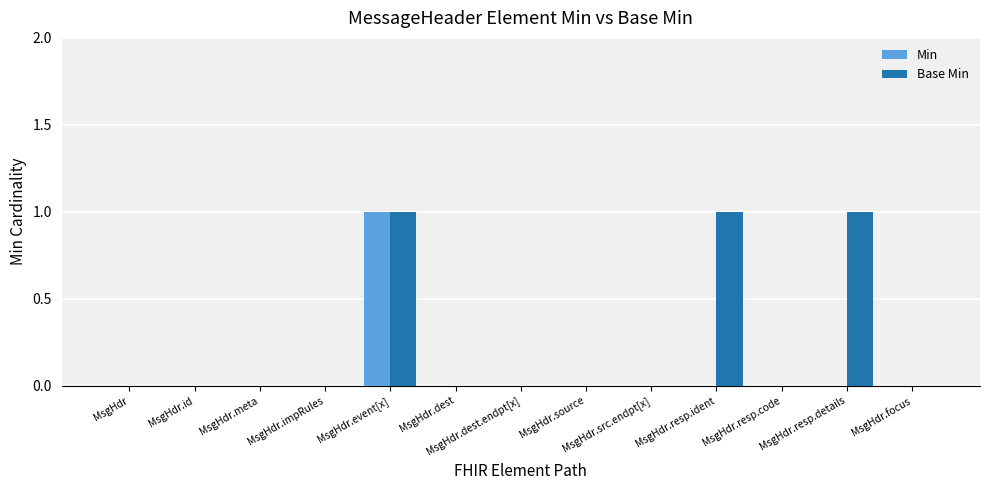

True or false: Base Min has a value of 0 at MsgHdr.meta.

True